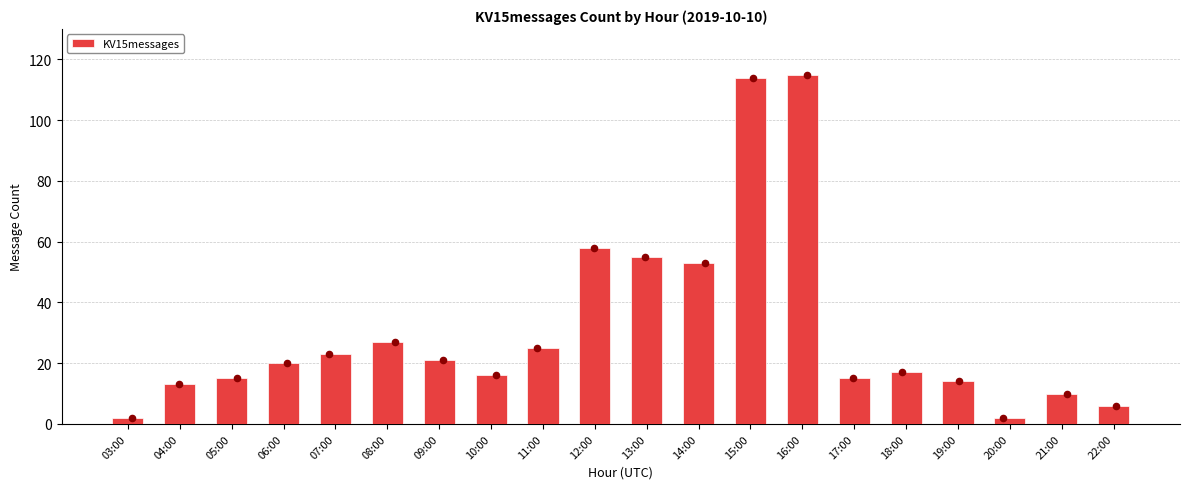

What is the change in value from 12:00 to 22:00?

-52